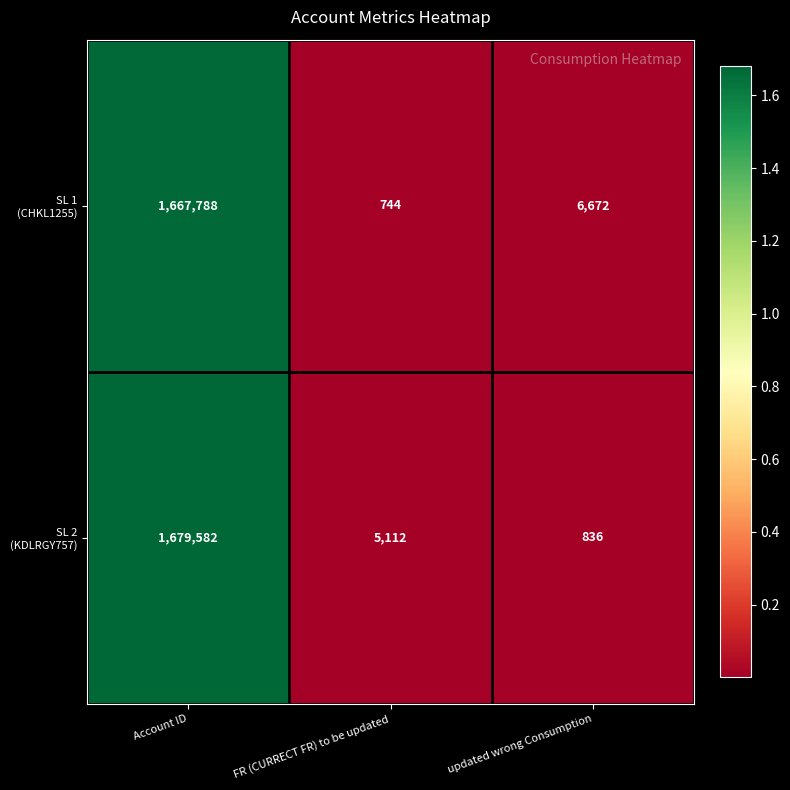

What is the spread (max minus min) of values at FR (CURRECT FR) to be updated?

4368